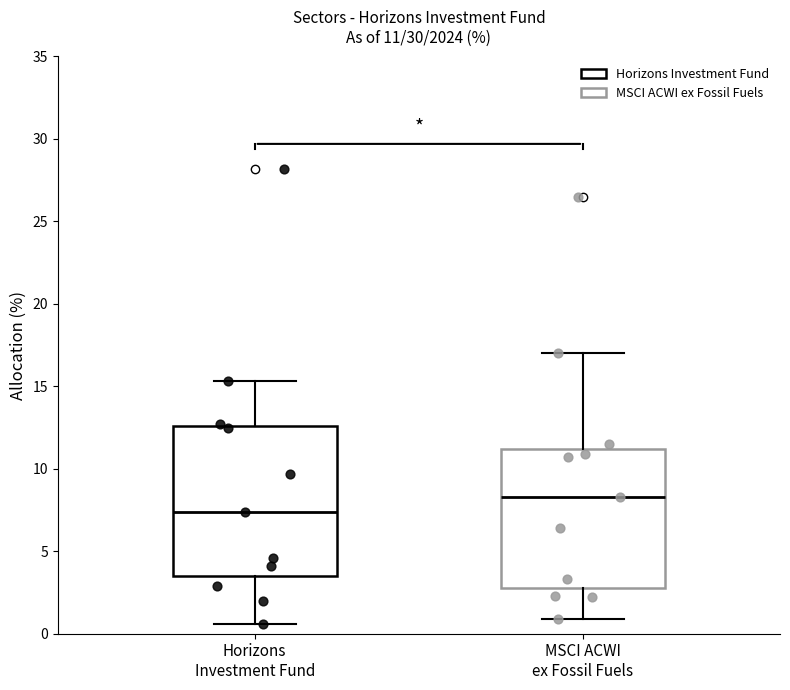

Which box's median line is the highest?

MSCI ACWI ex Fossil Fuels